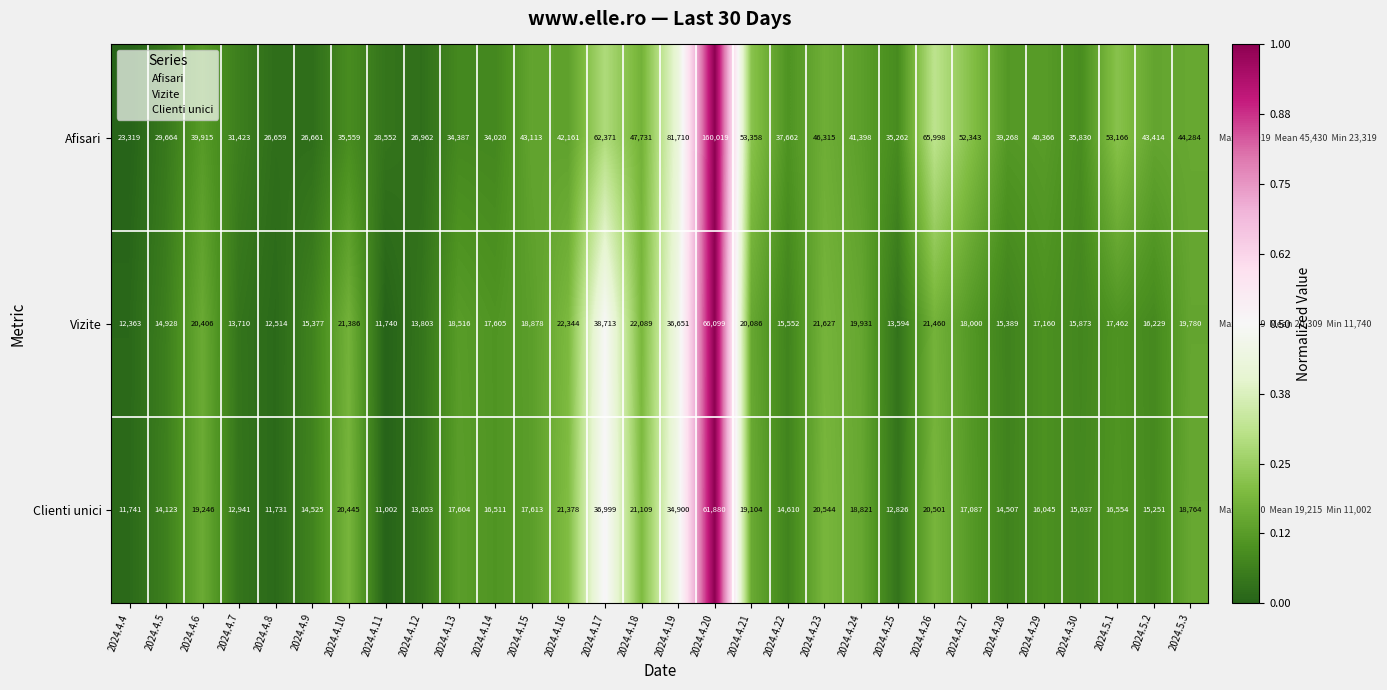

Which label corresponds to the largest value in the chart?

2024.4.20